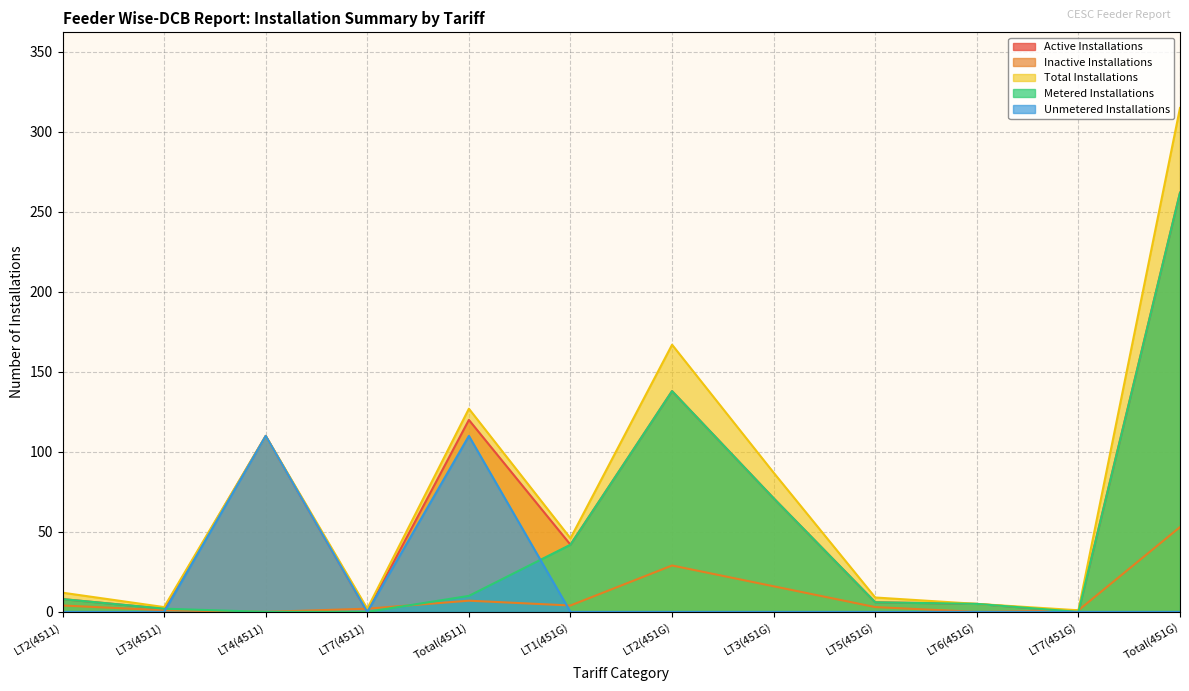

Which series has the largest total across all categories?

Total Installations